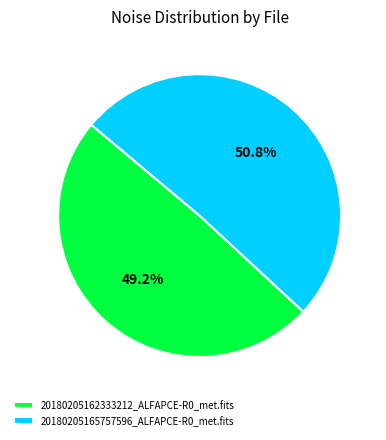

True or false: 20180205165757596_ALFAPCE-R0_met.fits accounts for 51% of the total.

True